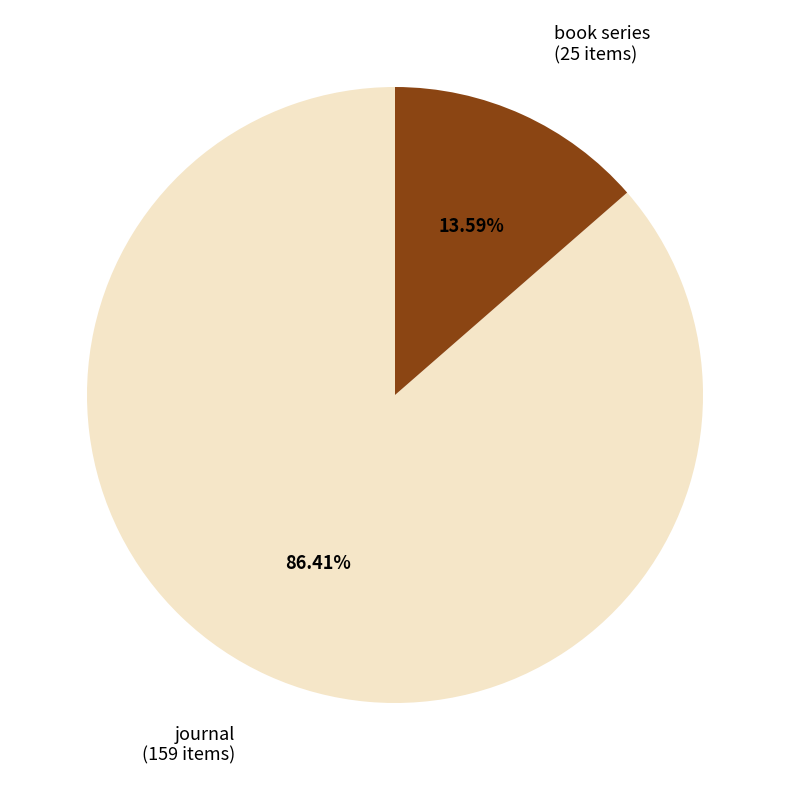

Is there a majority slice in this chart?

Yes